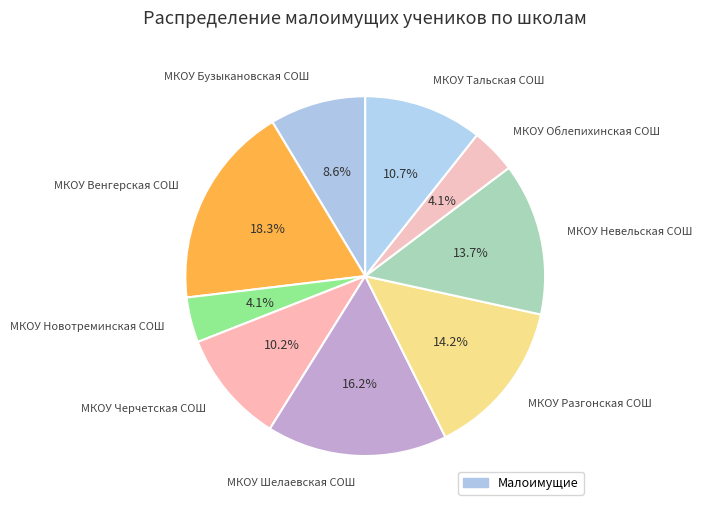

Does МКОУ Облепихинская СОШ account for over 50% of the chart?

No